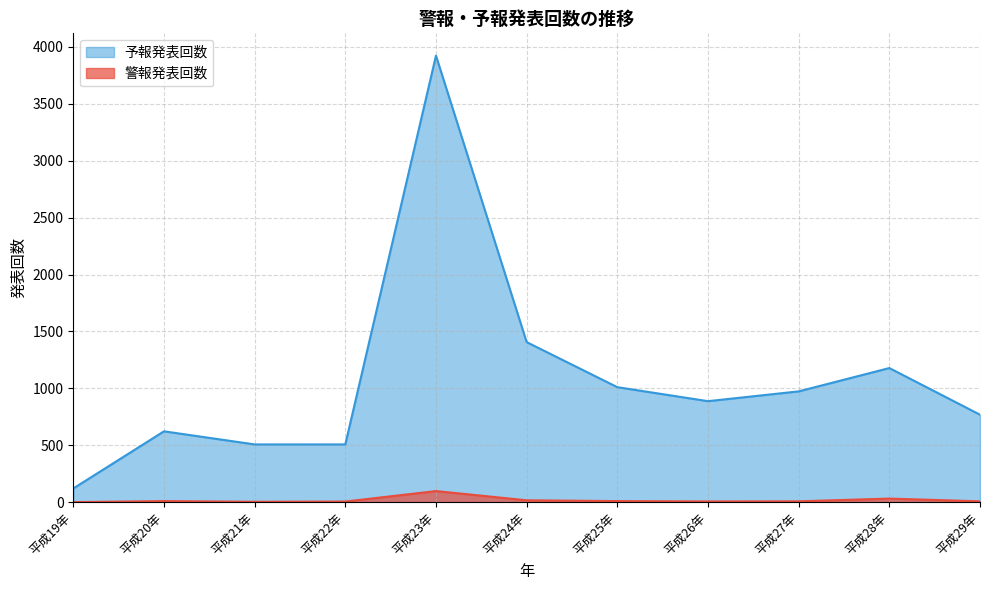

Which category has the lowest value in the 警報発表回数 series?

平成19年